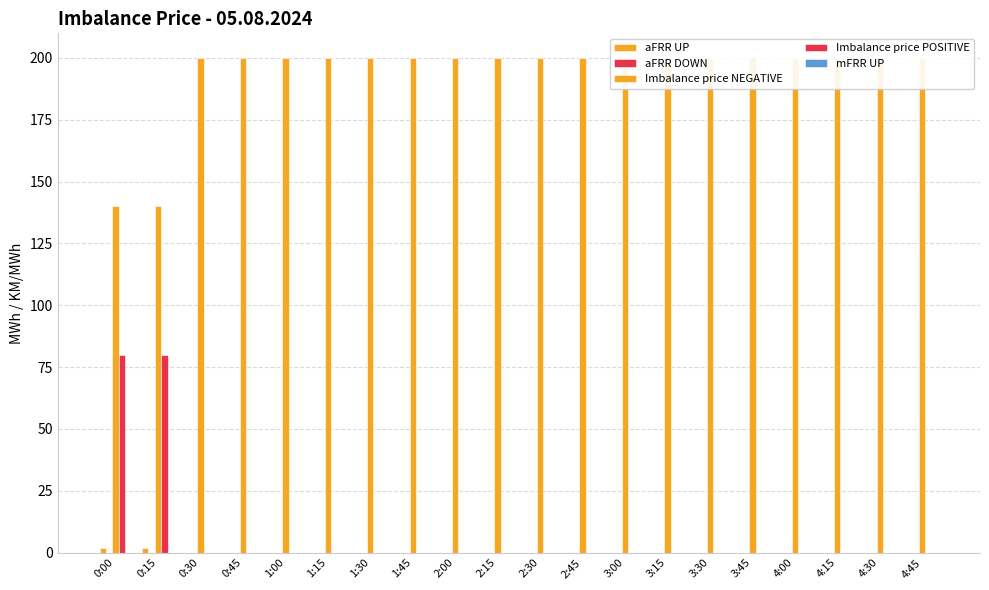

What is the total value across all series at 1:00?

199.9